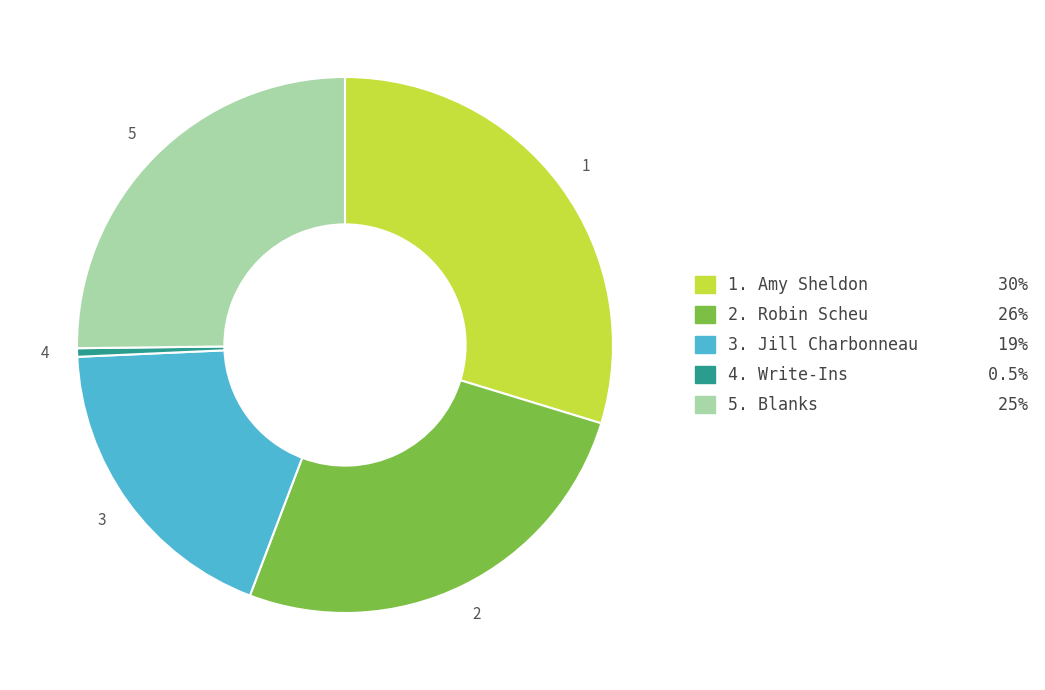

Does any single category account for the majority?

No